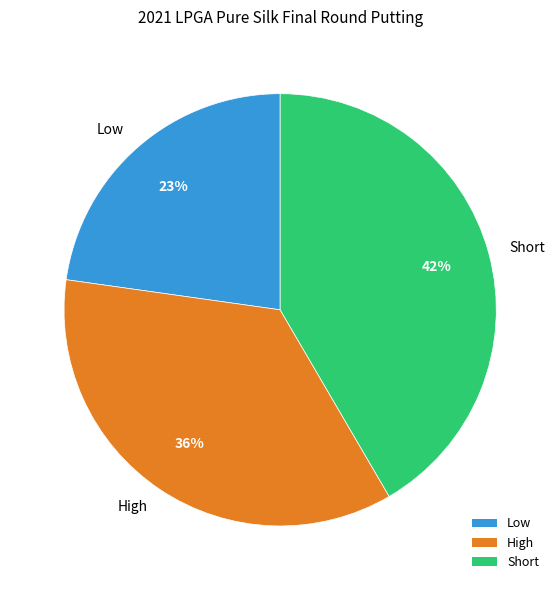

True or false: Short accounts for 27% of the total.

False